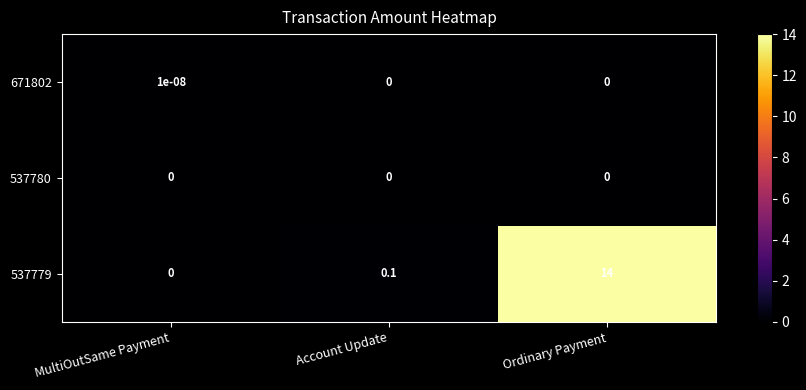

The 537779 series shows 0.0 at Account Update. True or false?

False